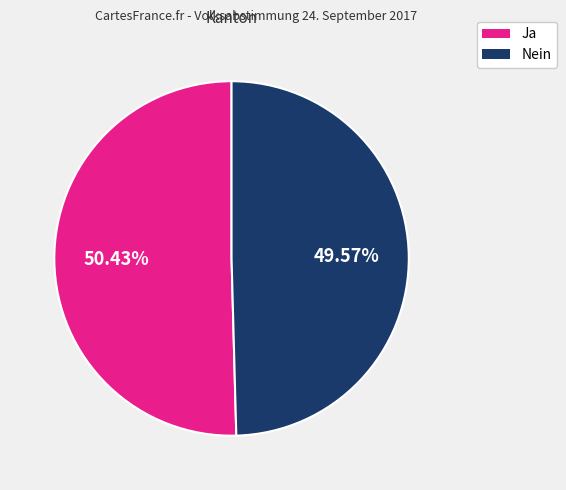

Which category has the biggest portion of the pie?

Ja